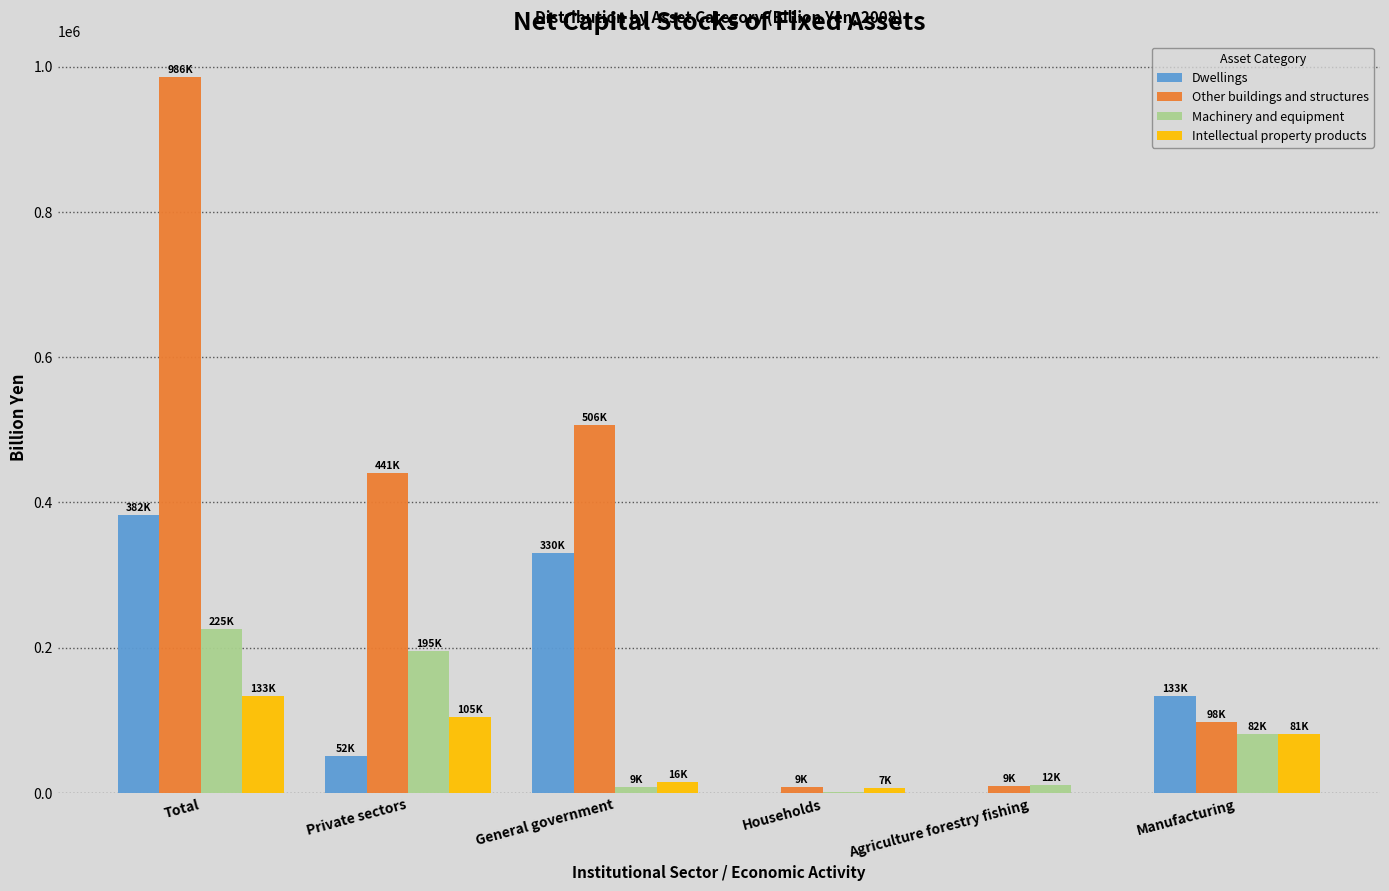

Is it true that Machinery and equipment equals 345584.3 at Private sectors?

False